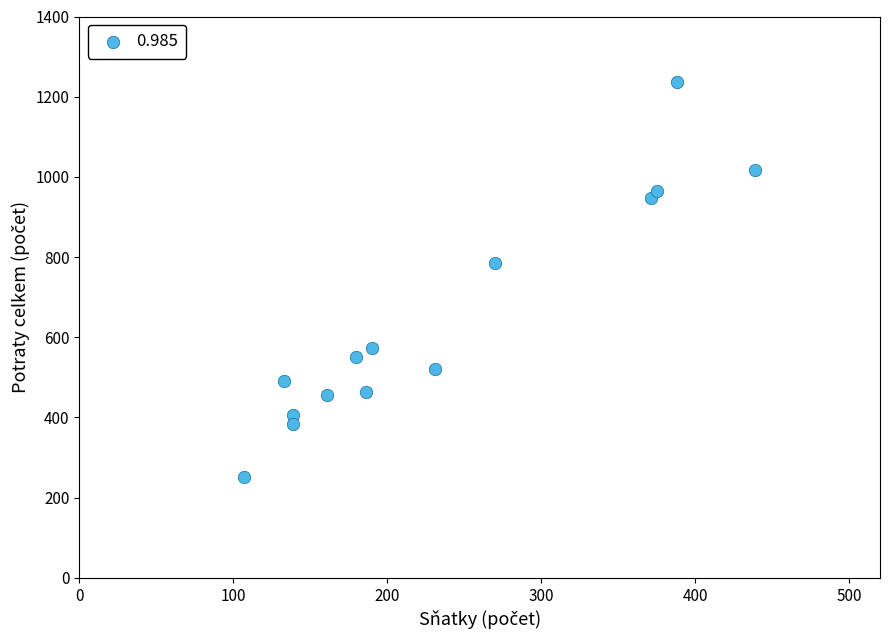

What is the range of X values (max minus min)?

332